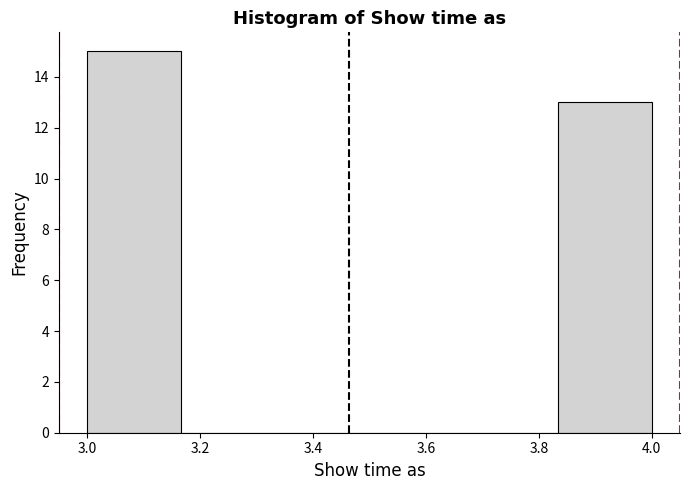

Reading left to right, transcribe this chart: for each bar, give the range it covers on the x-axis and its height. Neither the bar edges nor the heights are printed on the chart, so give them approximately, as read against the axes.

3.00 to 3.16: 15
3.16 to 3.34: 0
3.34 to 3.50: 0
3.50 to 3.66: 0
3.66 to 3.84: 0
3.84 to 4.00: 13